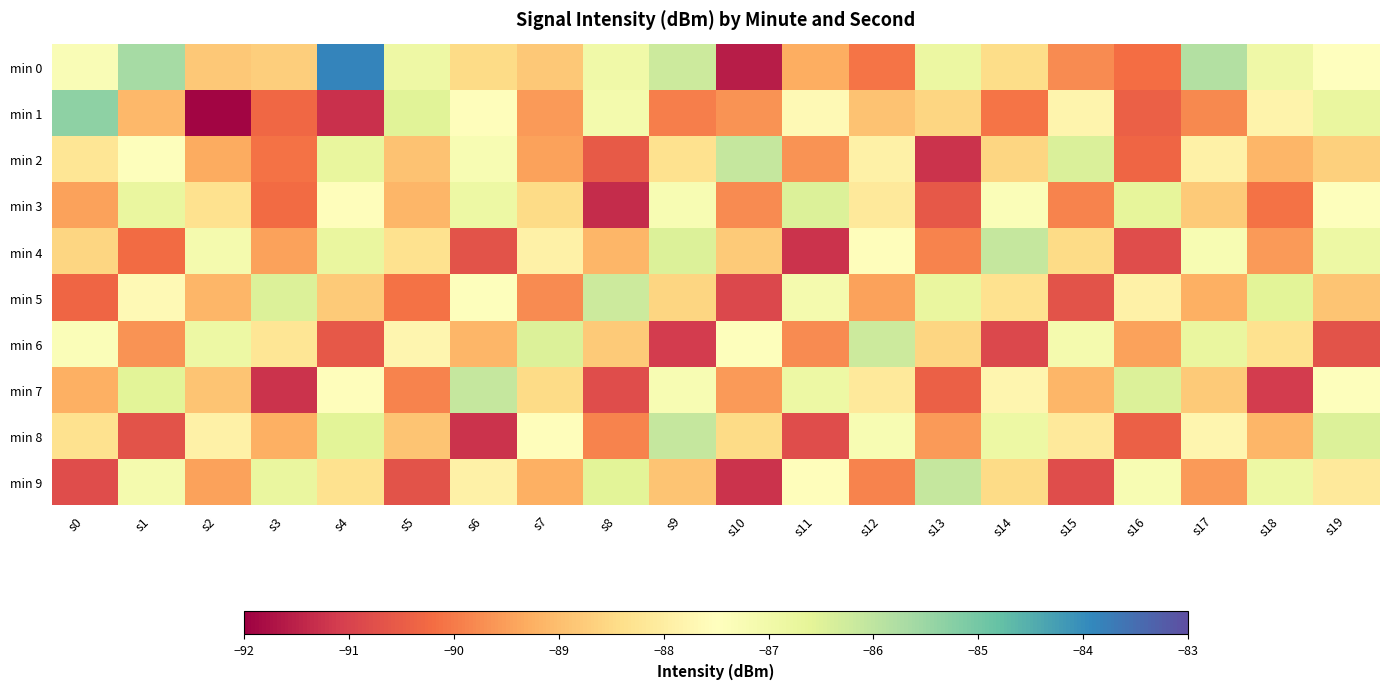

Rank the series by their maximum value, from lowest to highest.

min 3, min 5, min 6, min 2, min 4, min 7, min 8, min 9, min 1, min 0